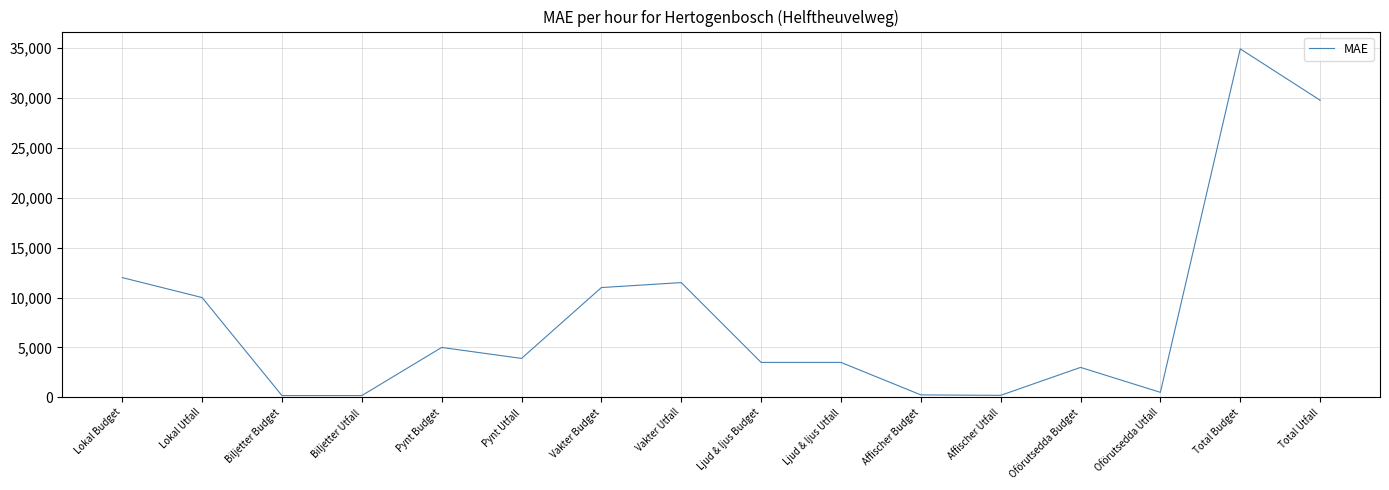

What is the change in value from Biljetter Budget to Total Budget?

+34745